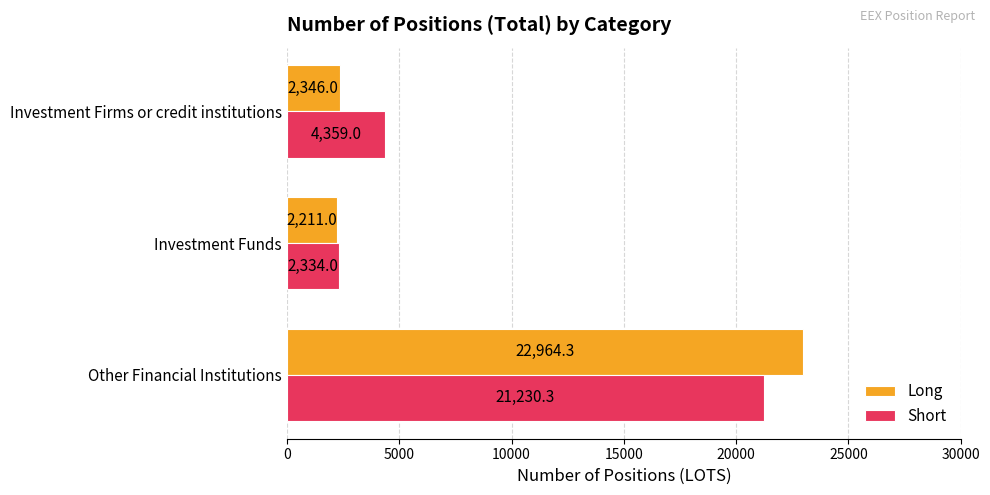

What is the difference between the maximum and minimum values in the Long series?

20753.3